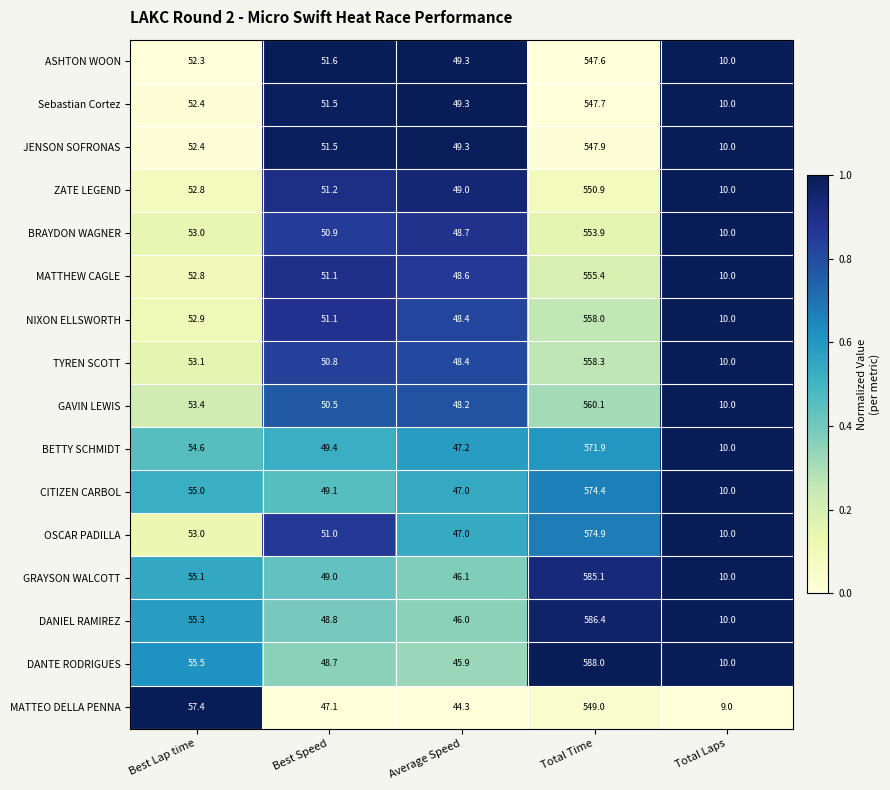

What is the highest value of the ASHTON WOON series?

547.6